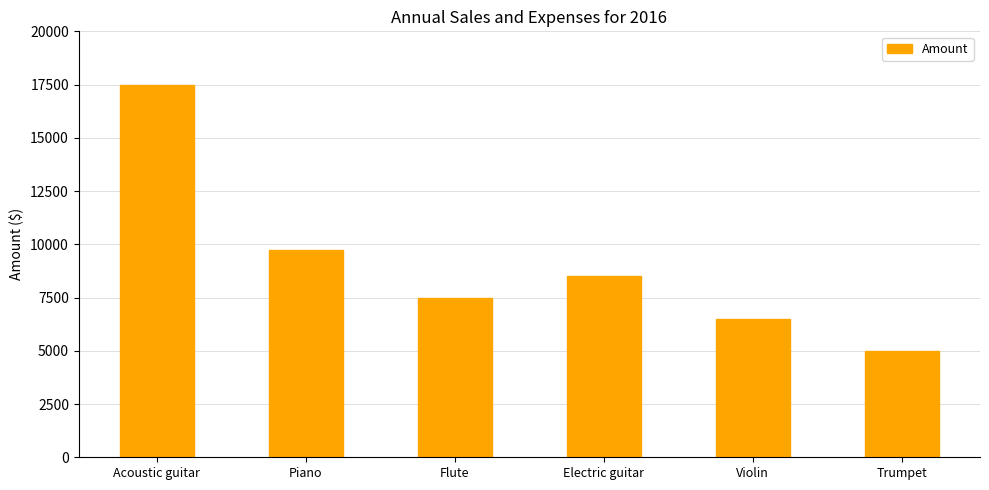

The chart shows a value of 8500 at Electric guitar. True or false?

True